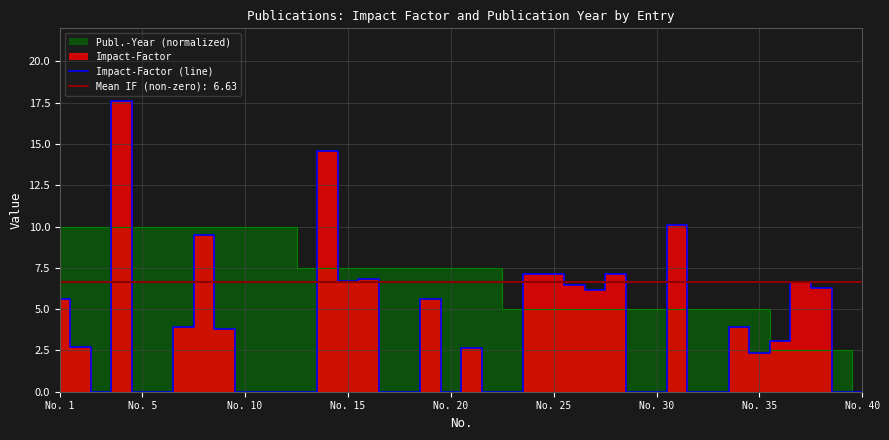

What is the highest value of the Impact-Factor (line) series?

17.6